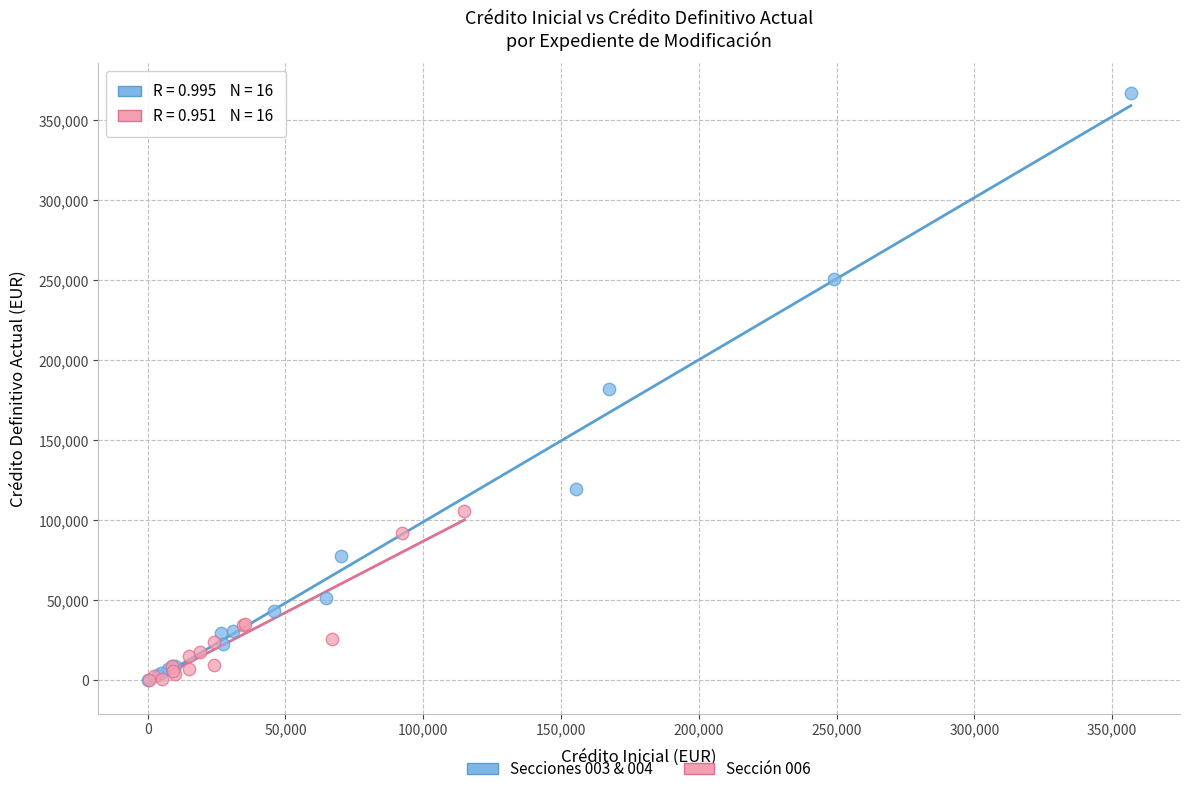

What are all the series names shown in the legend?

Secciones 003 & 004, Sección 006